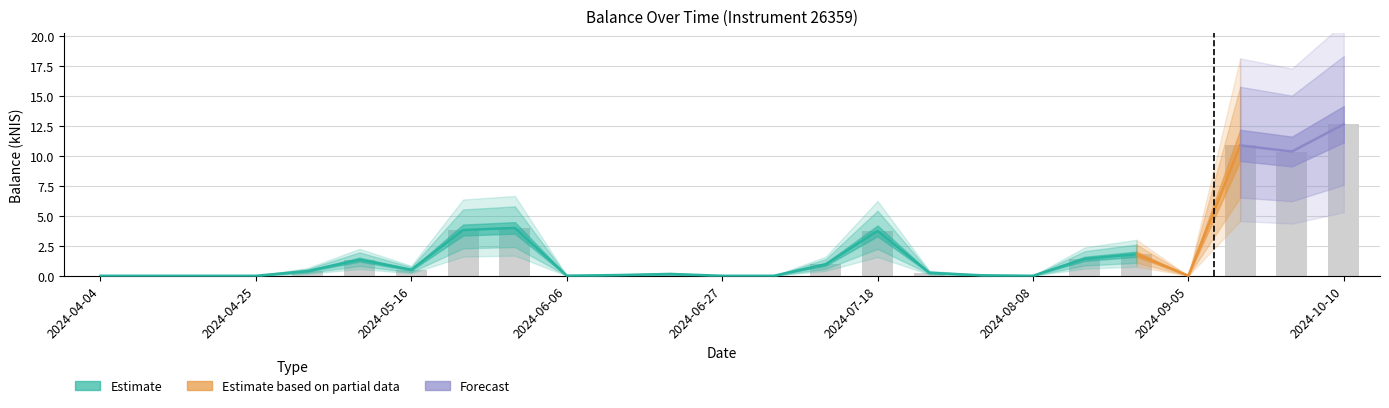

What is the greatest value displayed?

12.7